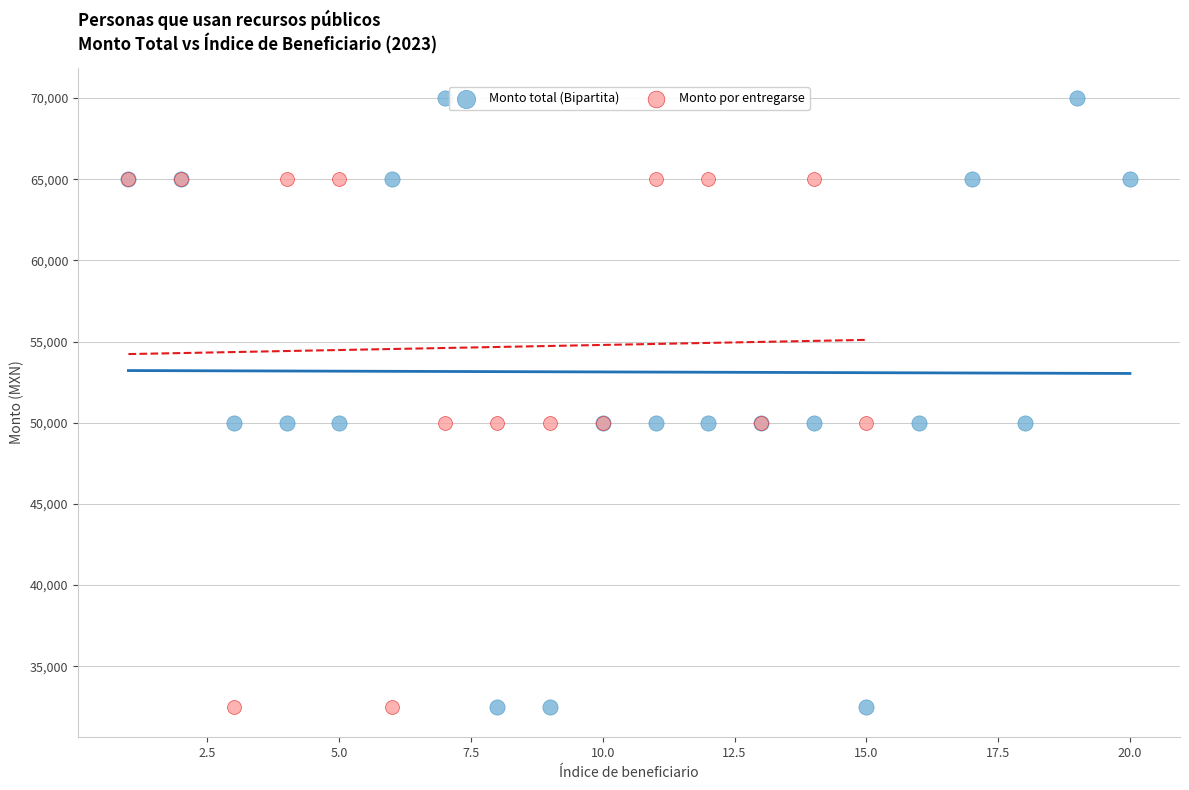

Which series reaches the maximum Y coordinate?

Monto total (Bipartita)